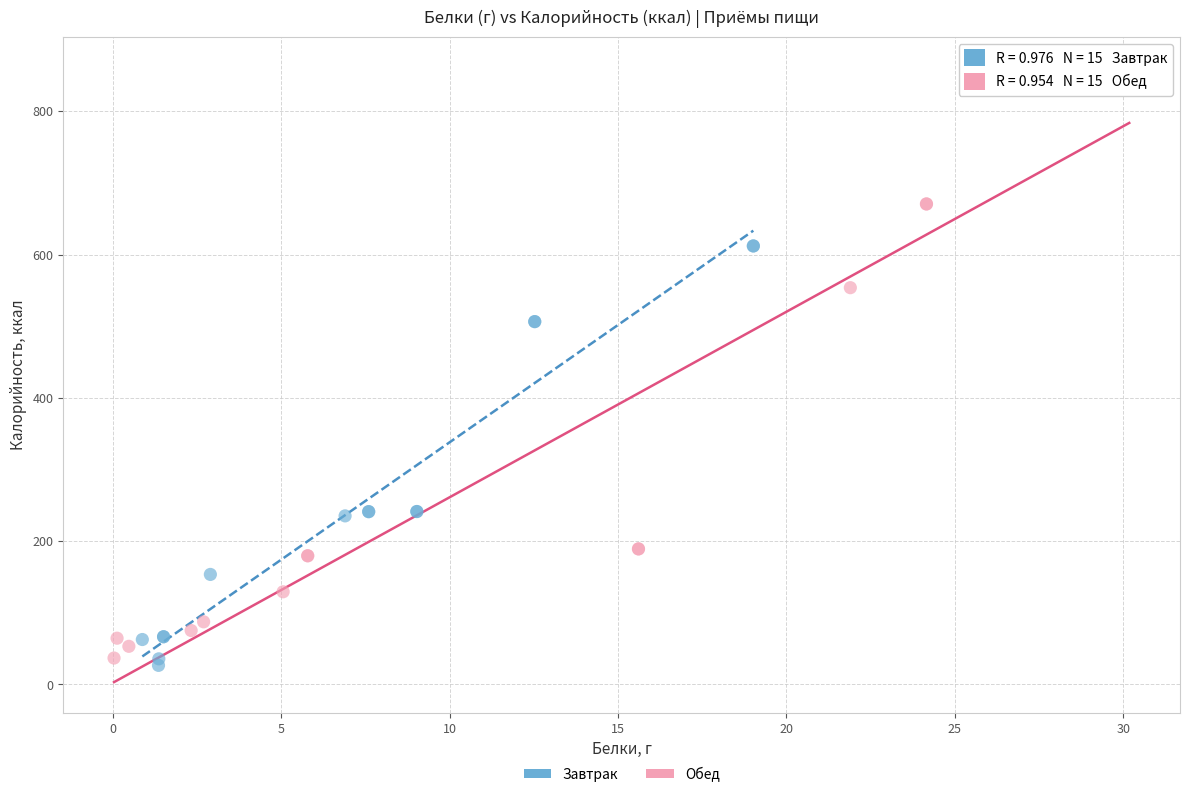

Which series reaches the minimum Y coordinate?

Завтрак